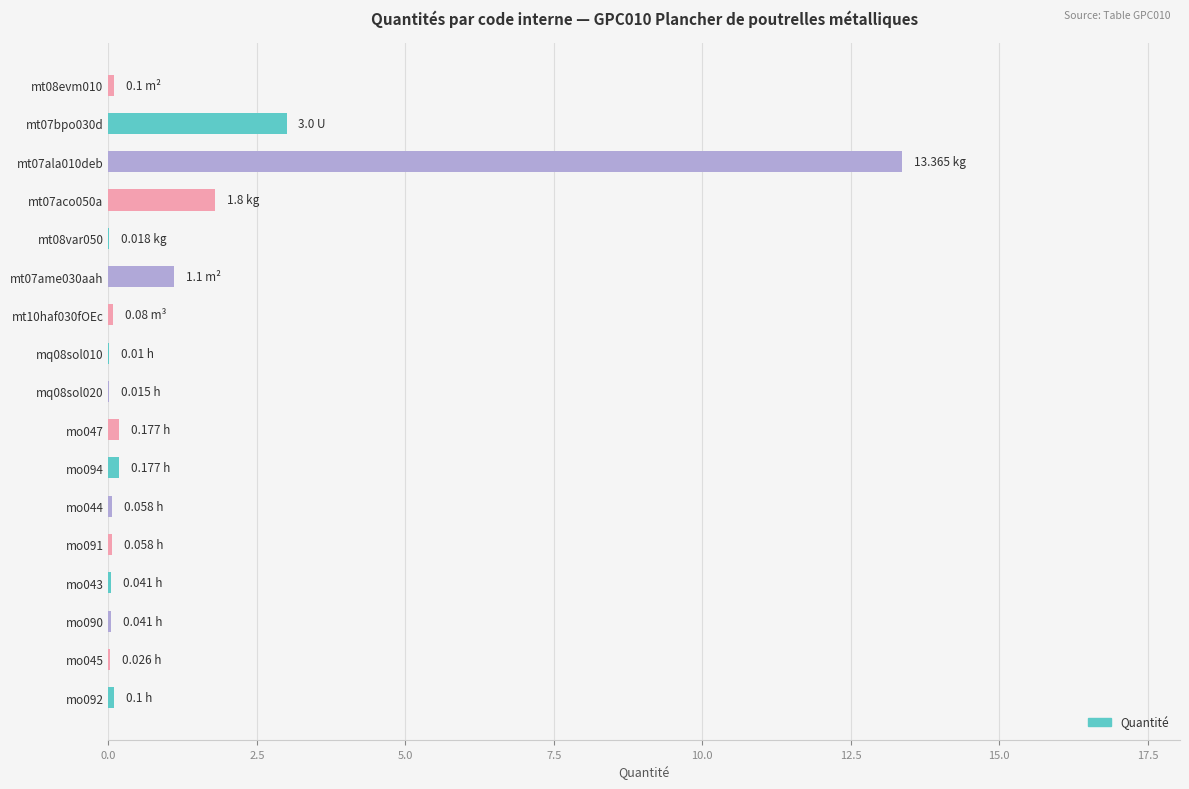

Between mt07ame030aah and mt07bpo030d, which is larger?

mt07bpo030d